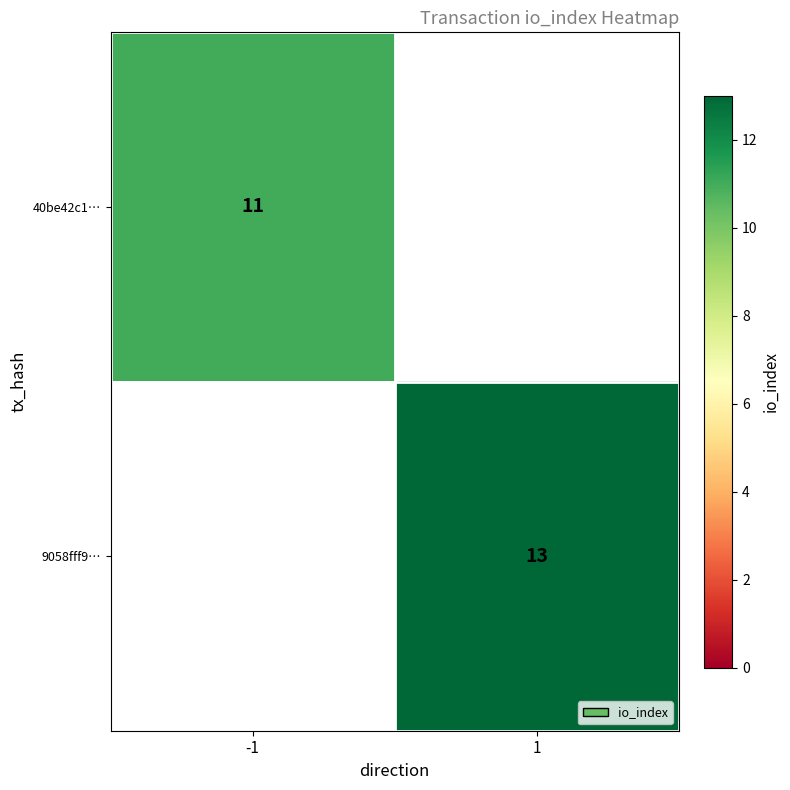

The 40be42c1… series shows 5 at -1. True or false?

False